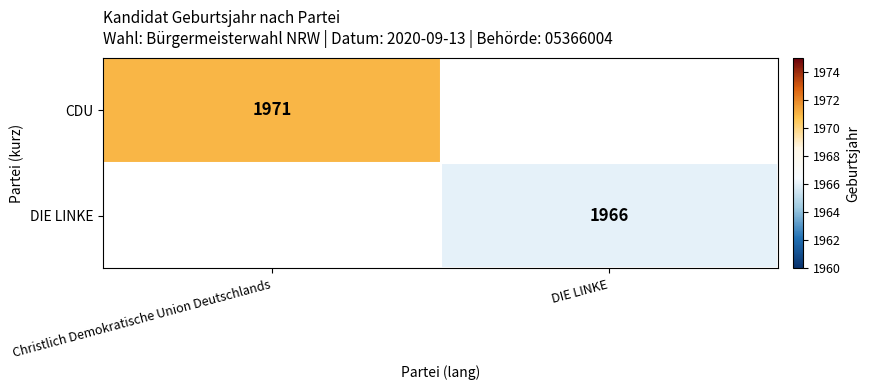

The DIE LINKE series shows 1966 at DIE LINKE. True or false?

True